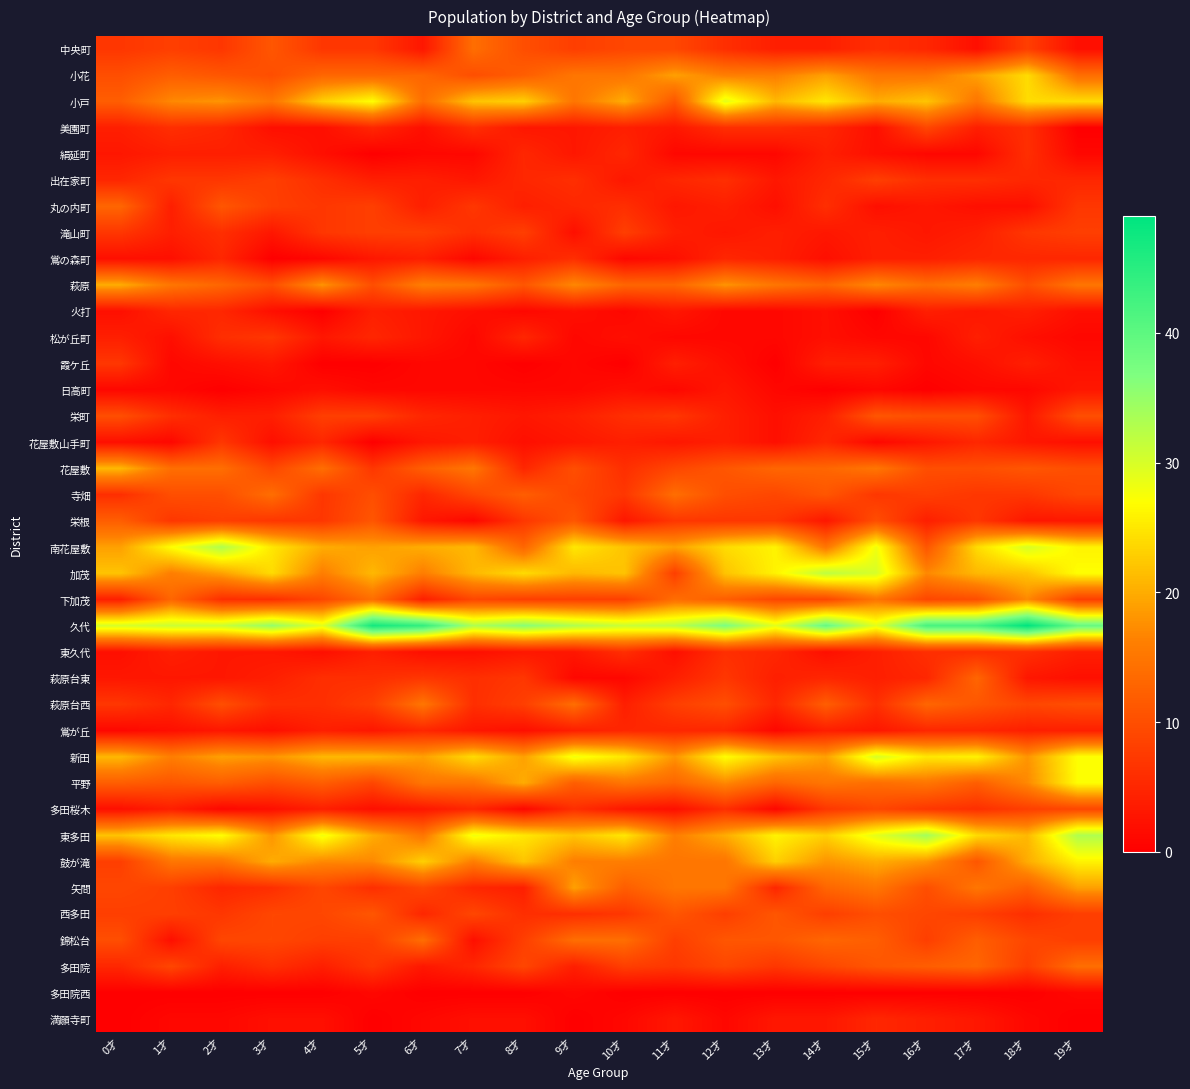

Reading left to right, extract all data points from this chart.

中央町: 0才=7	1才=8	2才=7	3才=11	4才=7	5才=7	6才=3	7才=14	8才=10	9才=8	10才=9	11才=9	12才=6	13才=4	14才=4	15才=6	16才=5	17才=2	18才=8	19才=2
小花: 0才=10	1才=12	2才=11	3才=10	4才=13	5才=13	6才=13	7才=10	8才=12	9才=15	10才=15	11才=19	12才=16	13才=16	14才=19	15才=15	16才=15	17才=19	18才=24	19才=14
小戸: 0才=12	1才=17	2才=18	3才=15	4才=23	5才=27	6才=14	7才=22	8才=23	9才=15	10才=20	11才=11	12才=29	13才=21	14才=25	15才=20	16才=22	17才=15	18才=24	19才=24
美園町: 0才=4	1才=6	2才=5	3才=2	4才=2	5才=5	6才=2	7才=6	8才=3	9才=3	10才=4	11才=3	12才=6	13才=6	14才=5	15才=2	16才=9	17才=4	18才=6	19才=0
絹延町: 0才=3	1才=4	2才=4	3才=4	4才=2	5才=0	6才=1	7才=1	8才=5	9才=3	10才=5	11才=1	12才=1	13才=1	14才=4	15才=2	16才=1	17才=1	18才=6	19才=1
出在家町: 0才=5	1才=7	2才=7	3才=8	4才=6	5才=4	6才=4	7才=3	8才=5	9才=6	10才=3	11才=5	12才=6	13才=3	14才=5	15才=8	16才=6	17才=6	18才=5	19才=5
丸の内町: 0才=13	1才=4	2才=11	3才=8	4才=7	5才=8	6才=4	7才=7	8才=4	9才=5	10才=6	11才=3	12才=4	13才=2	14才=6	15才=2	16才=3	17才=2	18才=2	19才=7
滝山町: 0才=7	1才=4	2才=6	3才=3	4才=7	5才=8	6才=8	7才=6	8才=8	9才=2	10才=8	11才=4	12才=3	13才=4	14才=3	15才=4	16才=3	17才=4	18才=7	19才=8
鴬の森町: 0才=2	1才=2	2才=5	3才=0	4才=1	5才=3	6才=4	7才=1	8才=4	9才=6	10才=1	11才=2	12才=5	13才=4	14才=2	15才=4	16才=4	17才=5	18才=5	19才=5
萩原: 0才=20	1才=15	2才=13	3才=10	4才=18	5才=10	6才=16	7才=15	8才=11	9才=17	10才=13	11才=13	12才=18	13才=15	14才=13	15才=17	16才=14	17才=16	18才=10	19才=15
火打: 0才=2	1才=5	2才=5	3才=2	4才=0	5才=4	6才=3	7才=2	8才=1	9才=2	10才=1	11才=3	12才=1	13才=1	14才=2	15才=0	16才=4	17才=3	18才=4	19才=2
松が丘町: 0才=4	1才=2	2才=6	3才=7	4才=3	5才=5	6才=3	7才=1	8才=5	9才=1	10才=2	11才=1	12才=1	13才=1	14才=2	15才=1	16才=1	17才=4	18才=2	19才=1
霞ケ丘: 0才=7	1才=1	2才=2	3才=3	4才=0	5才=0	6才=1	7才=1	8才=0	9才=1	10才=0	11才=4	12才=2	13才=0	14才=4	15才=4	16才=1	17才=2	18才=4	19才=2
日高町: 0才=1	1才=1	2才=0	3才=1	4才=2	5才=1	6才=1	7才=1	8才=1	9才=1	10才=2	11才=1	12才=3	13才=1	14才=0	15才=1	16才=0	17才=1	18才=1	19才=3
栄町: 0才=10	1才=6	2才=4	3才=4	4才=8	5才=8	6才=5	7才=4	8才=3	9才=4	10才=6	11才=7	12才=4	13才=2	14才=4	15才=11	16才=10	17才=10	18才=3	19才=10
花屋敷山手町: 0才=2	1才=1	2才=7	3才=2	4才=5	5才=0	6才=3	7才=4	8才=2	9才=3	10才=4	11才=3	12才=4	13才=2	14才=5	15才=1	16才=3	17才=5	18才=3	19才=2
花屋敷: 0才=21	1才=14	2才=14	3才=9	4才=14	5才=7	6才=12	7才=15	8才=5	9才=10	10才=6	11才=9	12才=11	13才=13	14才=13	15才=15	16才=10	17才=10	18才=11	19才=10
寺畑: 0才=6	1才=10	2才=10	3才=14	4才=7	5才=10	6才=5	7才=9	8才=12	9才=9	10才=7	11才=14	12才=10	13才=9	14才=11	15才=7	16才=8	17才=7	18才=7	19才=9
栄根: 0才=12	1才=7	2才=8	3才=7	4才=7	5才=11	6才=3	7才=1	8才=7	9才=11	10才=3	11才=7	12才=7	13才=7	14才=3	15才=10	16才=4	17才=7	18才=3	19才=3
南花屋敷: 0才=19	1才=27	2才=33	3才=25	4才=20	5才=19	6才=20	7才=21	8才=13	9才=25	10才=22	11才=19	12才=24	13才=26	14才=15	15才=28	16才=11	17才=24	18才=30	19才=26
加茂: 0才=22	1才=16	2才=19	3才=24	4才=16	5才=21	6才=16	7才=21	8才=24	9才=21	10才=22	11才=8	12才=22	13才=26	14才=32	15才=30	16才=17	17才=21	18才=22	19才=27
下加茂: 0才=4	1才=13	2才=6	3才=6	4才=9	5才=14	6才=4	7才=9	8才=8	9才=8	10才=8	11才=14	12才=12	13才=9	14才=9	15才=15	16才=9	17才=10	18才=17	19才=8
久代: 0才=30	1才=31	2才=31	3才=35	4才=29	5才=47	6才=44	7才=33	8才=36	9才=33	10才=31	11才=32	12才=37	13才=29	14才=39	15才=29	16才=42	17才=42	18才=49	19才=39
東久代: 0才=2	1才=4	2才=3	3才=3	4才=2	5才=4	6才=2	7才=2	8才=3	9才=3	10才=6	11才=2	12才=6	13才=5	14才=2	15才=4	16才=6	17才=6	18才=6	19才=4
萩原台東: 0才=3	1才=3	2才=3	3才=4	4才=6	5才=6	6才=7	7才=6	8才=7	9才=1	10才=1	11才=4	12才=7	13才=4	14才=5	15才=4	16才=5	17才=13	18才=3	19才=2
萩原台西: 0才=7	1才=5	2才=10	3才=6	4才=6	5才=8	6才=15	7才=6	8才=8	9才=14	10才=4	11才=8	12才=10	13才=5	14才=12	15才=6	16才=13	17才=11	18才=9	19才=10
鴬が丘: 0才=1	1才=2	2才=3	3才=2	4才=4	5才=3	6才=5	7才=3	8才=2	9才=4	10才=5	11才=5	12才=5	13才=1	14才=4	15才=3	16才=5	17才=5	18才=4	19才=4
新田: 0才=21	1才=16	2才=19	3才=18	4才=21	5才=21	6才=19	7才=24	8才=19	9才=28	10才=25	11才=18	12才=27	13才=22	14才=19	15才=30	16才=25	17才=26	18才=18	19才=27
平野: 0才=12	1才=11	2才=12	3才=10	4才=12	5才=9	6才=15	7才=15	8才=20	9才=12	10才=15	11才=13	12才=17	13才=13	14才=15	15才=14	16才=15	17才=12	18才=17	19才=27
多田桜木: 0才=2	1才=4	2才=1	3才=2	4才=4	5才=2	6才=3	7才=5	8才=1	9才=6	10才=3	11才=2	12才=6	13才=1	14才=7	15才=9	16才=7	17才=6	18才=8	19才=9
東多田: 0才=22	1才=25	2才=27	3才=18	4才=28	5才=20	6才=15	7才=28	8才=25	9才=22	10才=25	11才=16	12才=20	13才=26	14才=23	15才=29	16才=34	17才=24	18才=21	19才=33
鼓が滝: 0才=8	1才=15	2才=15	3才=20	4才=17	5才=17	6才=23	7才=16	8才=22	9才=16	10才=16	11才=15	12才=15	13才=23	14才=18	15才=20	16才=18	17才=11	18才=20	19才=26
矢問: 0才=9	1才=8	2才=5	3才=6	4才=9	5才=6	6才=9	7才=5	8才=4	9才=19	10才=12	11才=15	12才=15	13才=5	14才=13	15才=15	16才=10	17才=15	18才=12	19才=19
西多田: 0才=8	1才=8	2才=7	3才=9	4才=9	5才=11	6才=5	7才=9	8才=6	9才=6	10才=7	11才=11	12才=8	13才=11	14才=8	15才=10	16才=9	17才=8	18才=6	19才=8
錦松台: 0才=10	1才=2	2才=9	3才=9	4才=8	5才=8	6才=14	7才=2	8才=8	9才=14	10才=14	11才=8	12才=11	13才=11	14才=13	15才=12	16才=8	17才=12	18才=9	19才=8
多田院: 0才=5	1才=9	2才=4	3才=6	4才=4	5才=7	6才=3	7才=5	8才=9	9才=4	10才=8	11才=7	12才=9	13才=7	14才=9	15才=11	16才=12	17才=13	18才=8	19才=14
多田院西: 0才=0	1才=0	2才=0	3才=0	4才=0	5才=1	6才=0	7才=0	8才=0	9才=1	10才=0	11才=0	12才=0	13才=0	14才=0	15才=0	16才=0	17才=0	18才=0	19才=1
満願寺町: 0才=0	1才=1	2才=1	3才=2	4才=2	5才=0	6才=1	7才=2	8才=2	9才=0	10才=1	11才=3	12才=1	13才=3	14才=3	15才=5	16才=4	17才=3	18才=1	19才=0